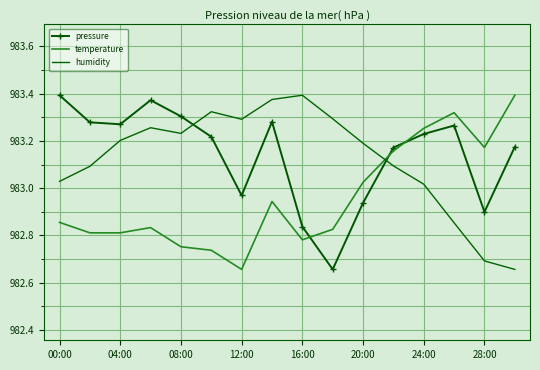

What is the difference between the maximum and minimum values in the temperature series?

0.7